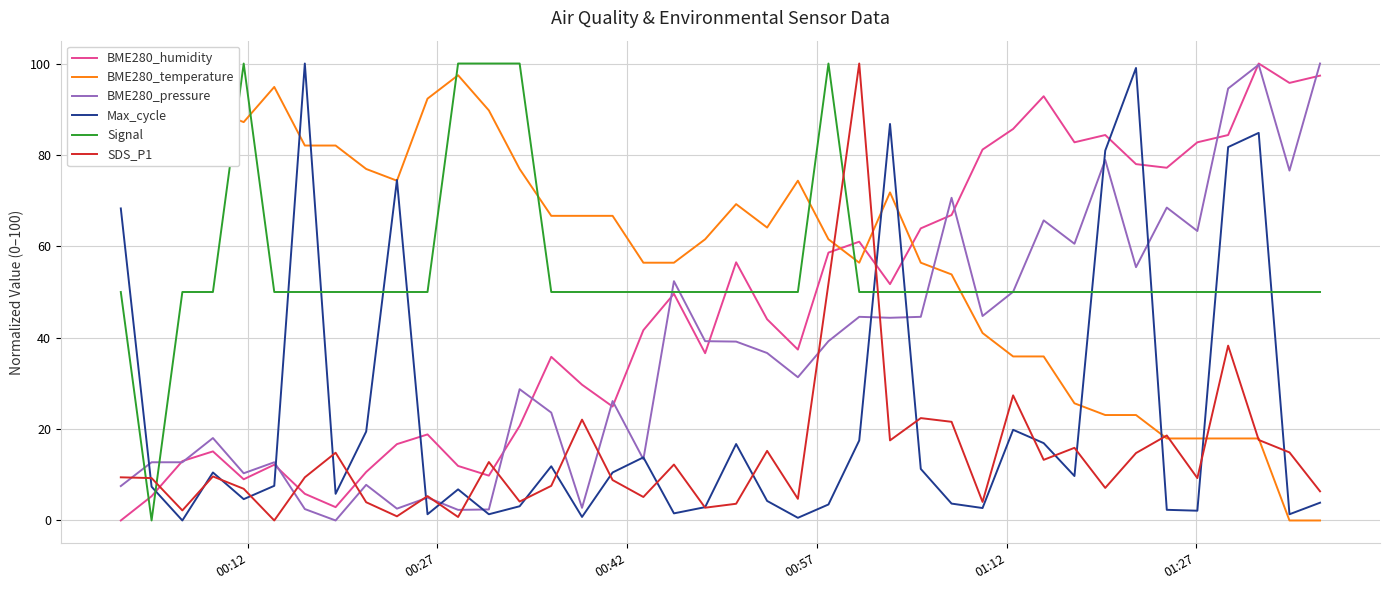

After their last crossing, which series has the higher values: Max_cycle or BME280_humidity?

BME280_humidity